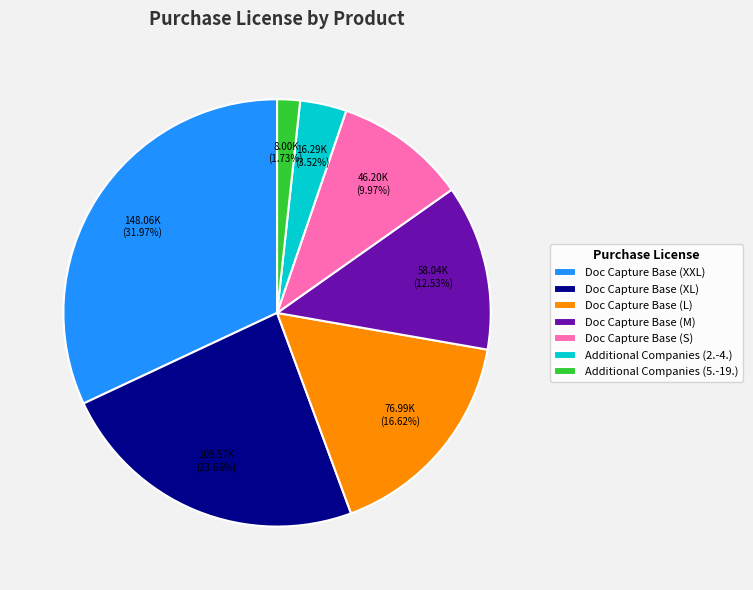

Rank the categories by value from lowest to highest.

Additional Companies (5.-19.), Additional Companies (2.-4.), Doc Capture Base (S), Doc Capture Base (M), Doc Capture Base (L), Doc Capture Base (XL), Doc Capture Base (XXL)